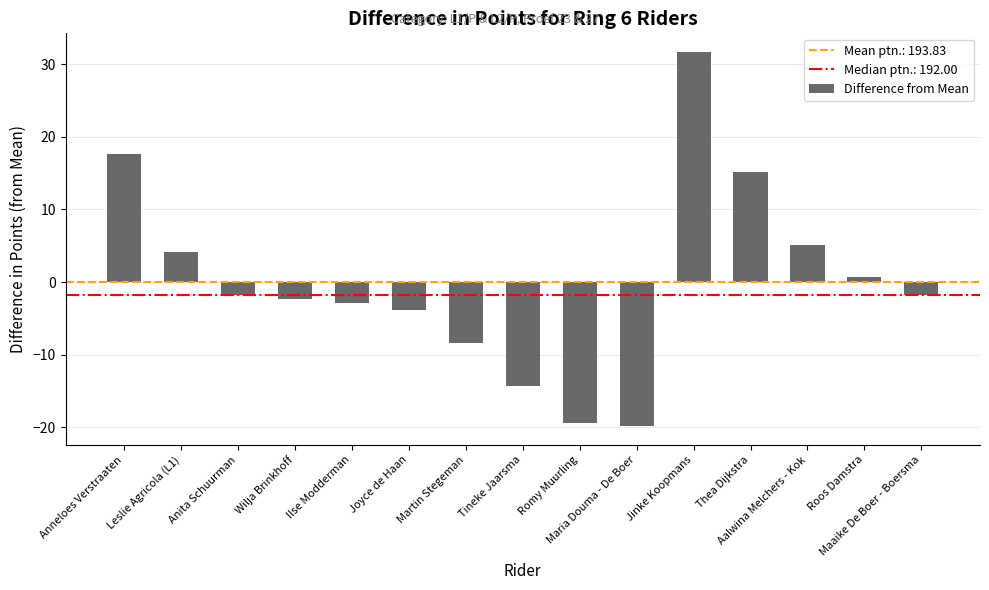

How many data points does each series have?

15